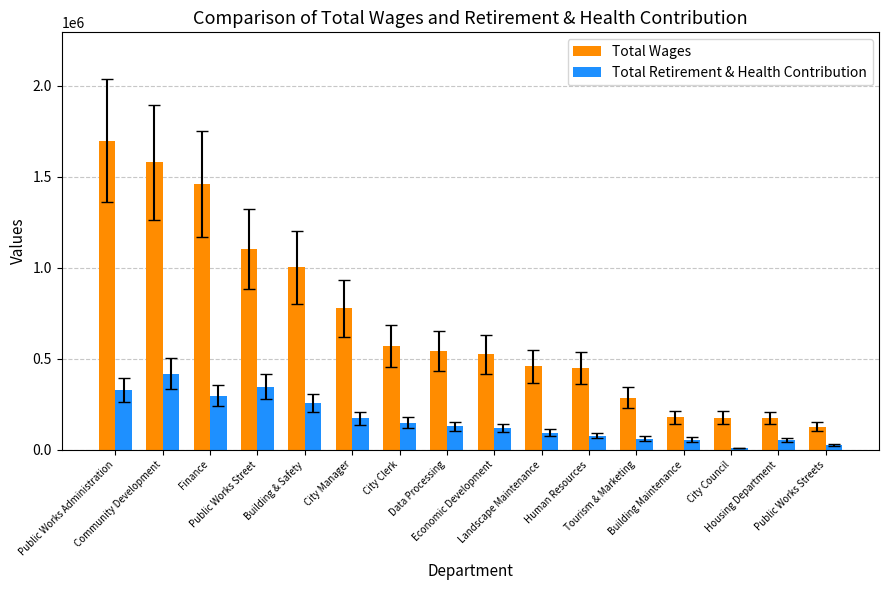

What is the sum of the Total Wages values at Building Maintenance and Tourism & Marketing?

464191